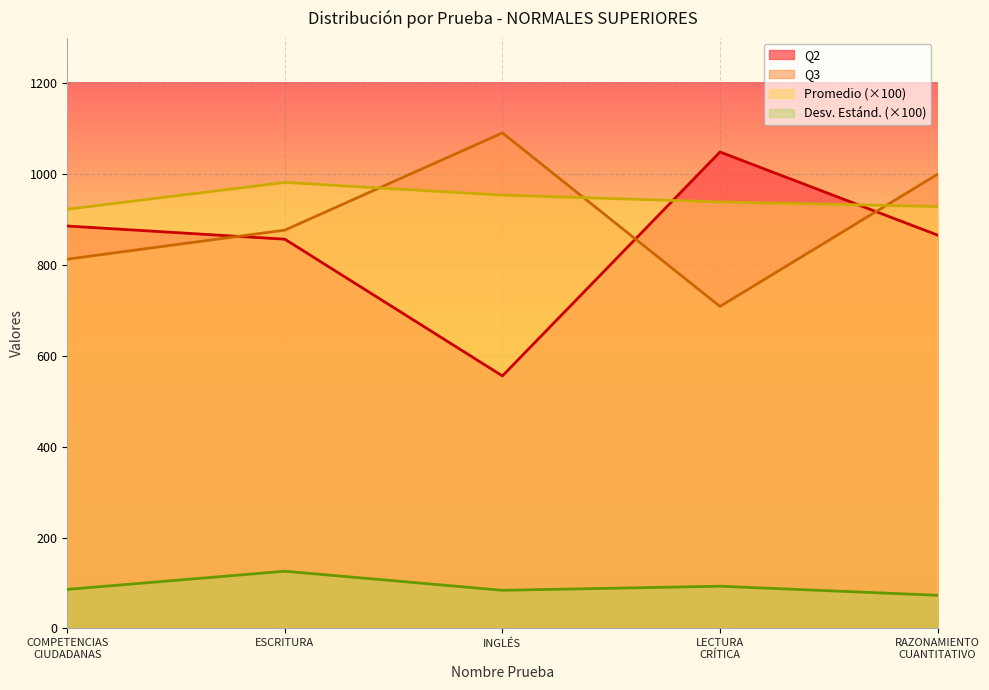

At which label is Promedio closest to 952?

INGLÉS